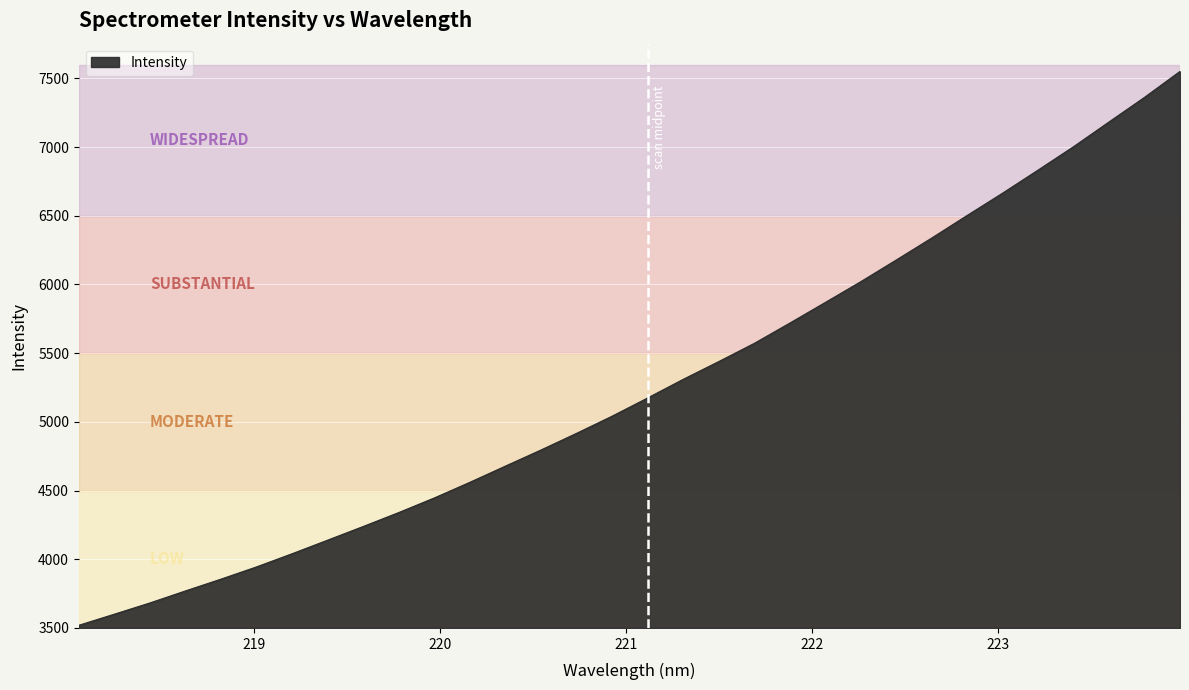

What is the maximum value shown in the chart?

7550.3